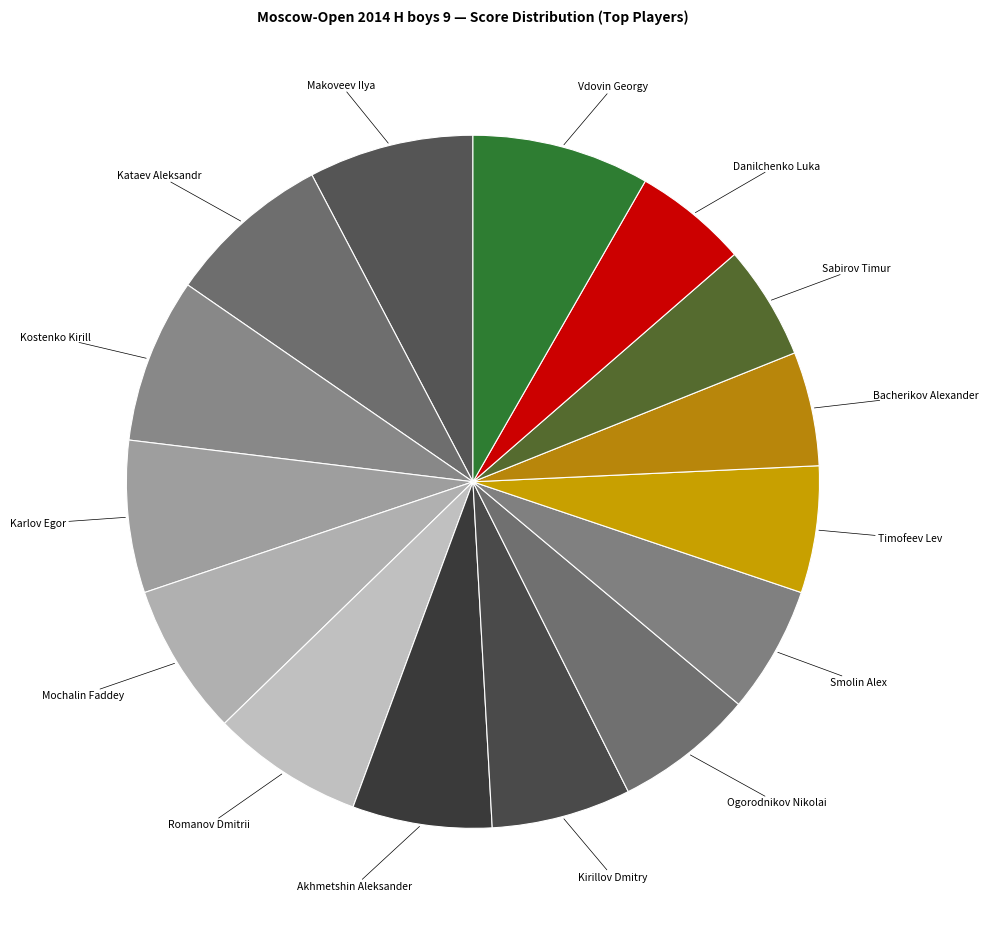

Does any single category account for the majority?

No